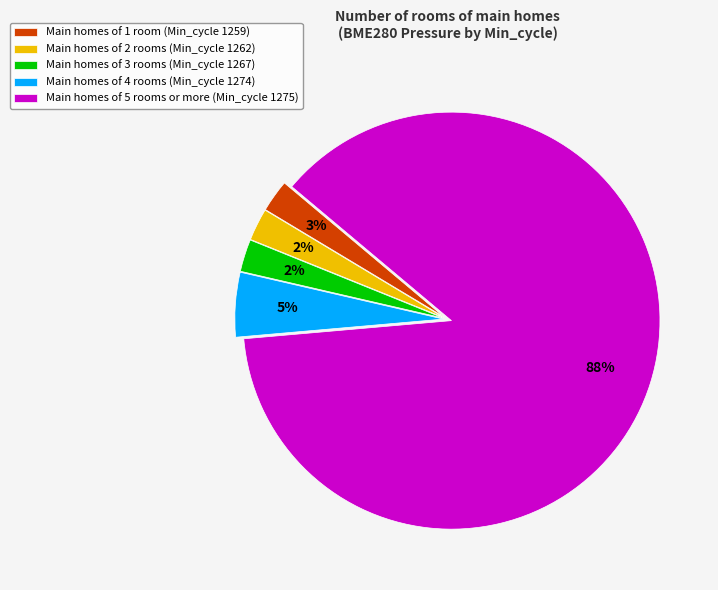

The Main homes of 2 rooms (Min_cycle 1262) slice represents 10% of the pie. True or false?

False